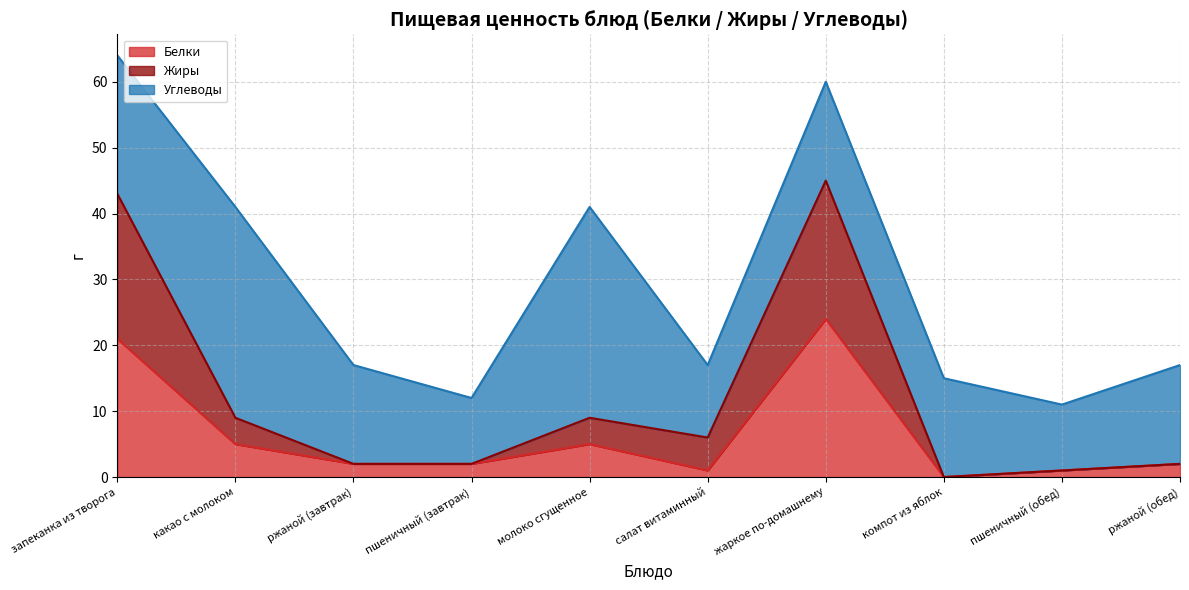

Which category has the highest value in the Белки series?

жаркое по-домашнему